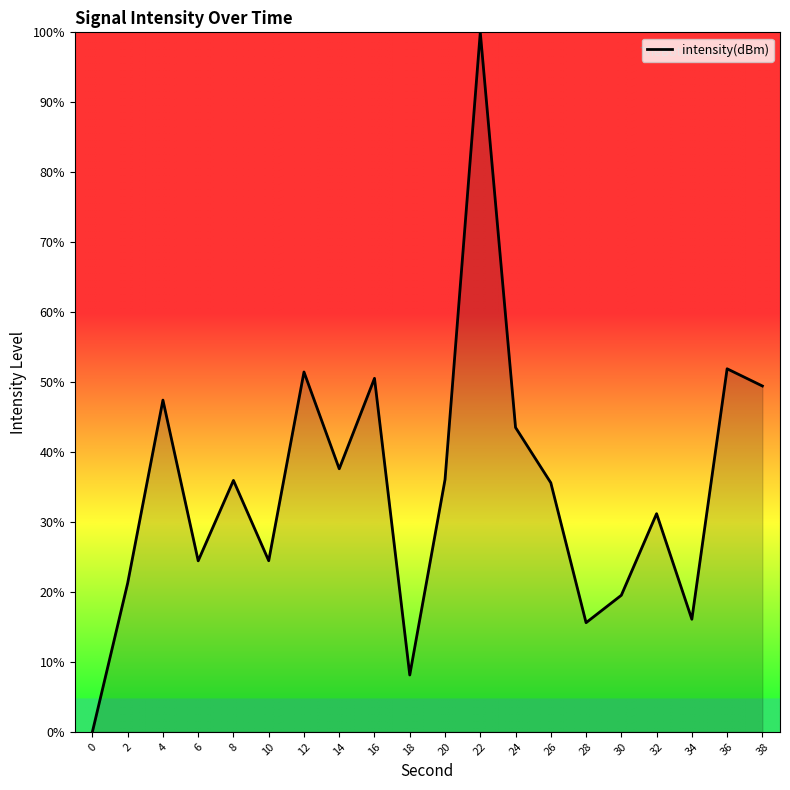

What is the greatest value displayed?

100.0